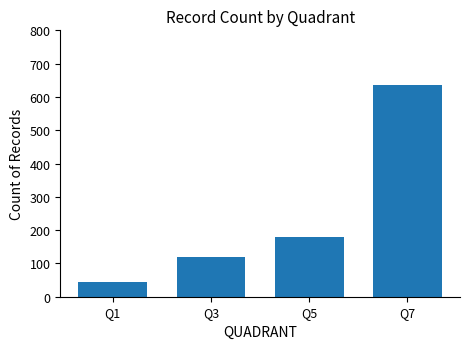

How many values are below 178?

2